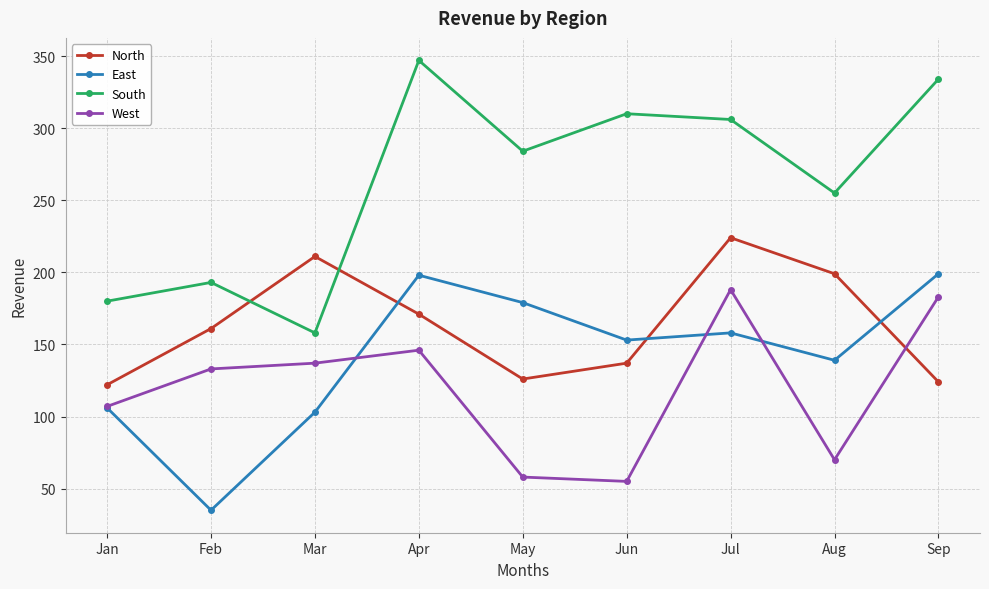

True or false: East and South cross at least once.

False